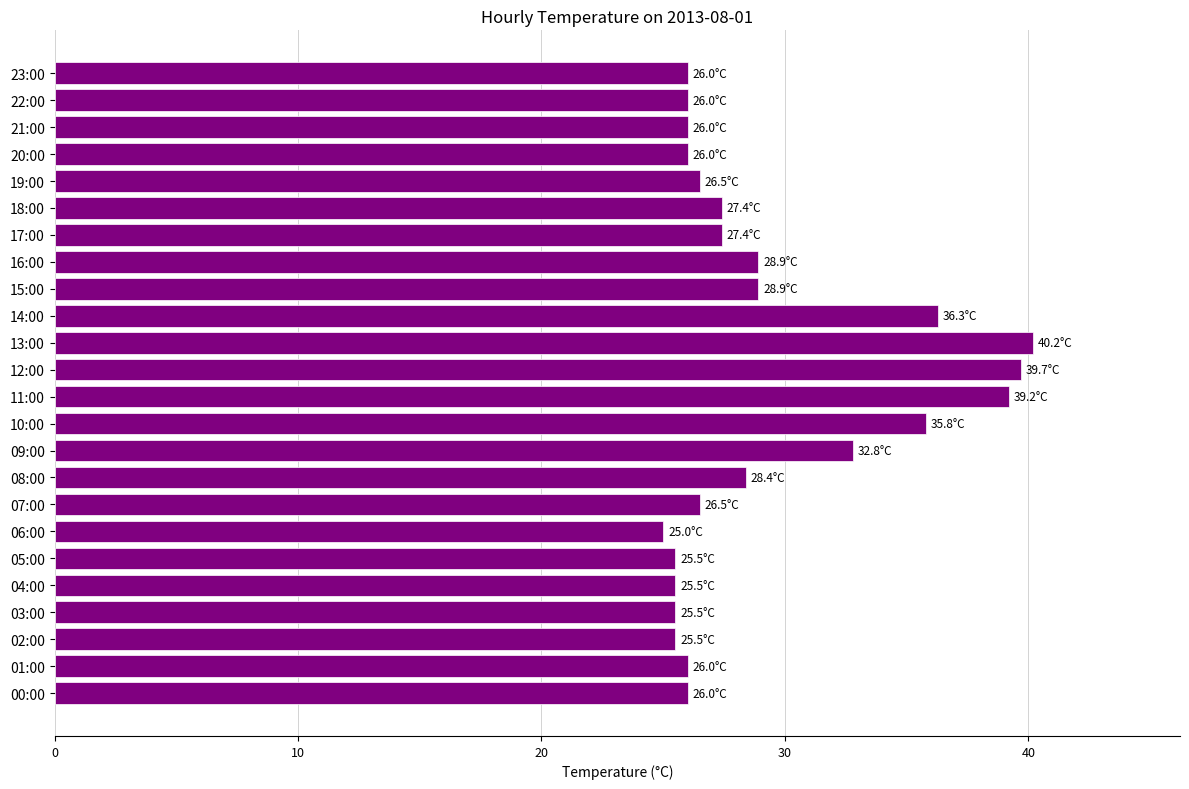

Is it true that the value at 02:00 is 39.1?

False